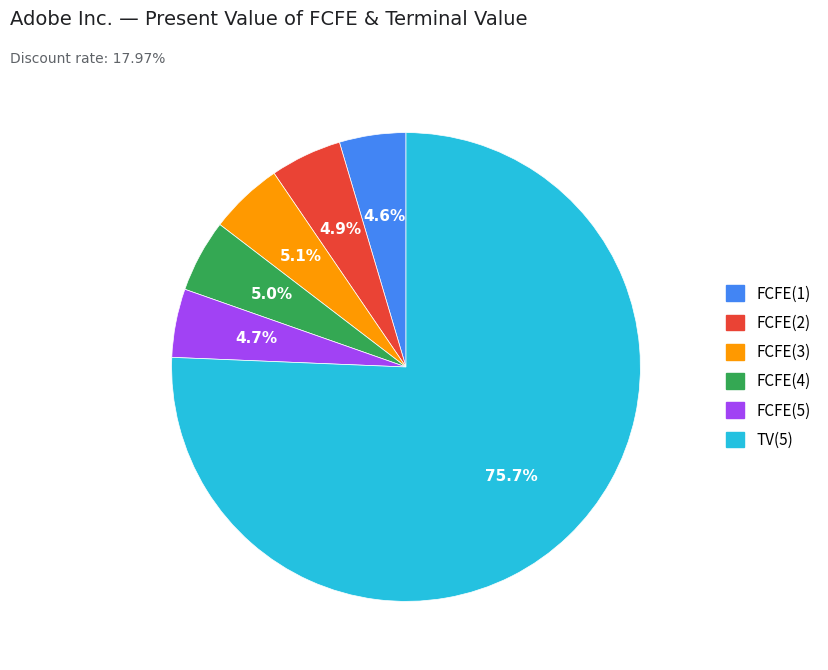

Is it true that FCFE(3) is 1% of the pie?

False